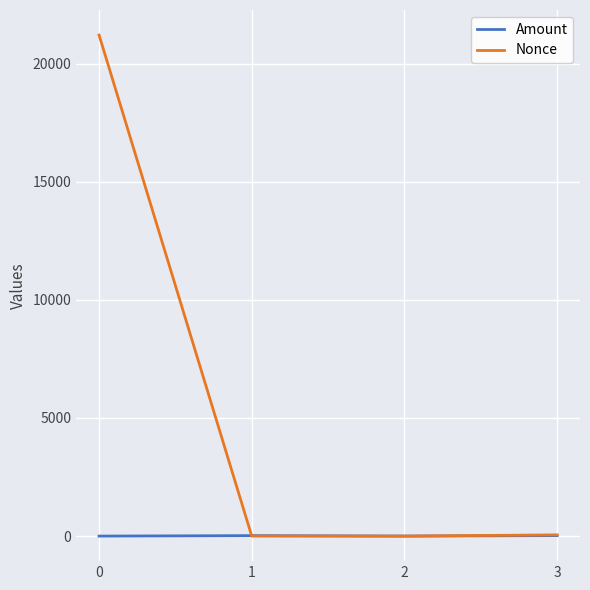

Which series has the widest spread of values?

Nonce